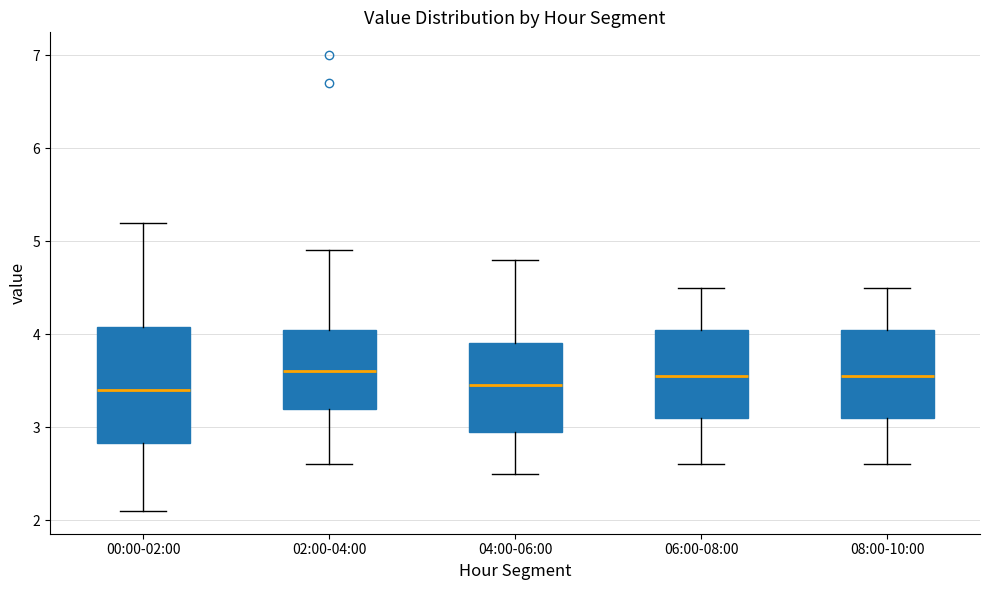

Which box is the tallest, from its lower edge to its upper edge?

00:00-02:00